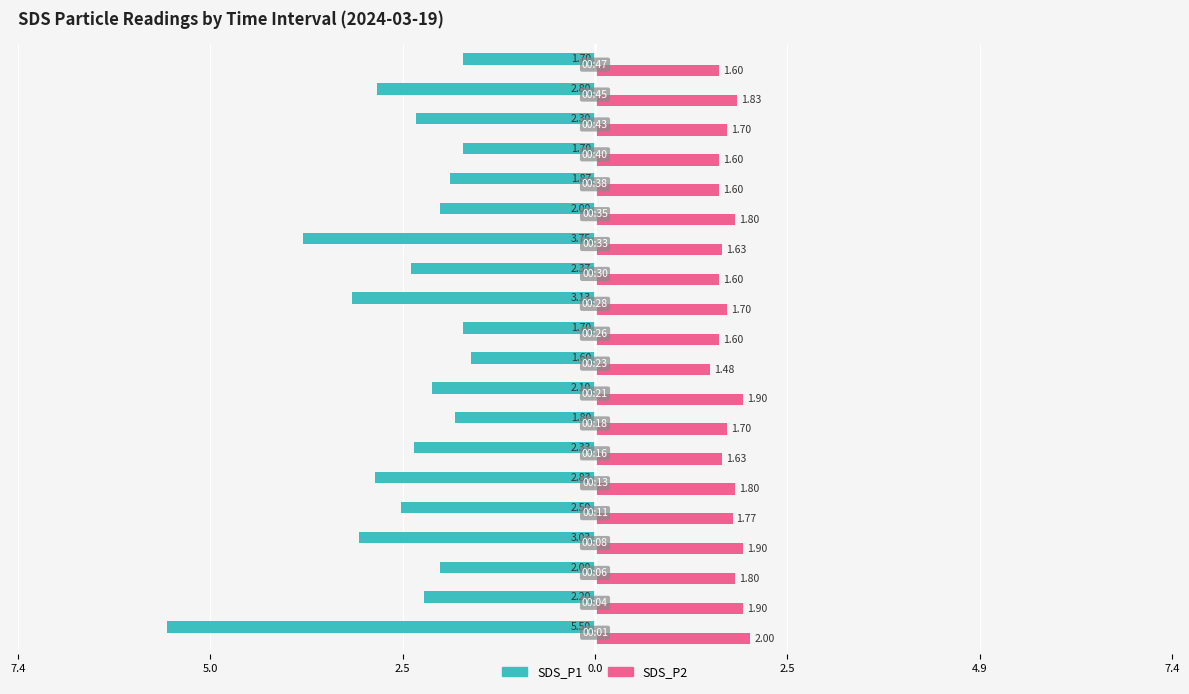

What are all the series names shown in the legend?

SDS_P1, SDS_P2